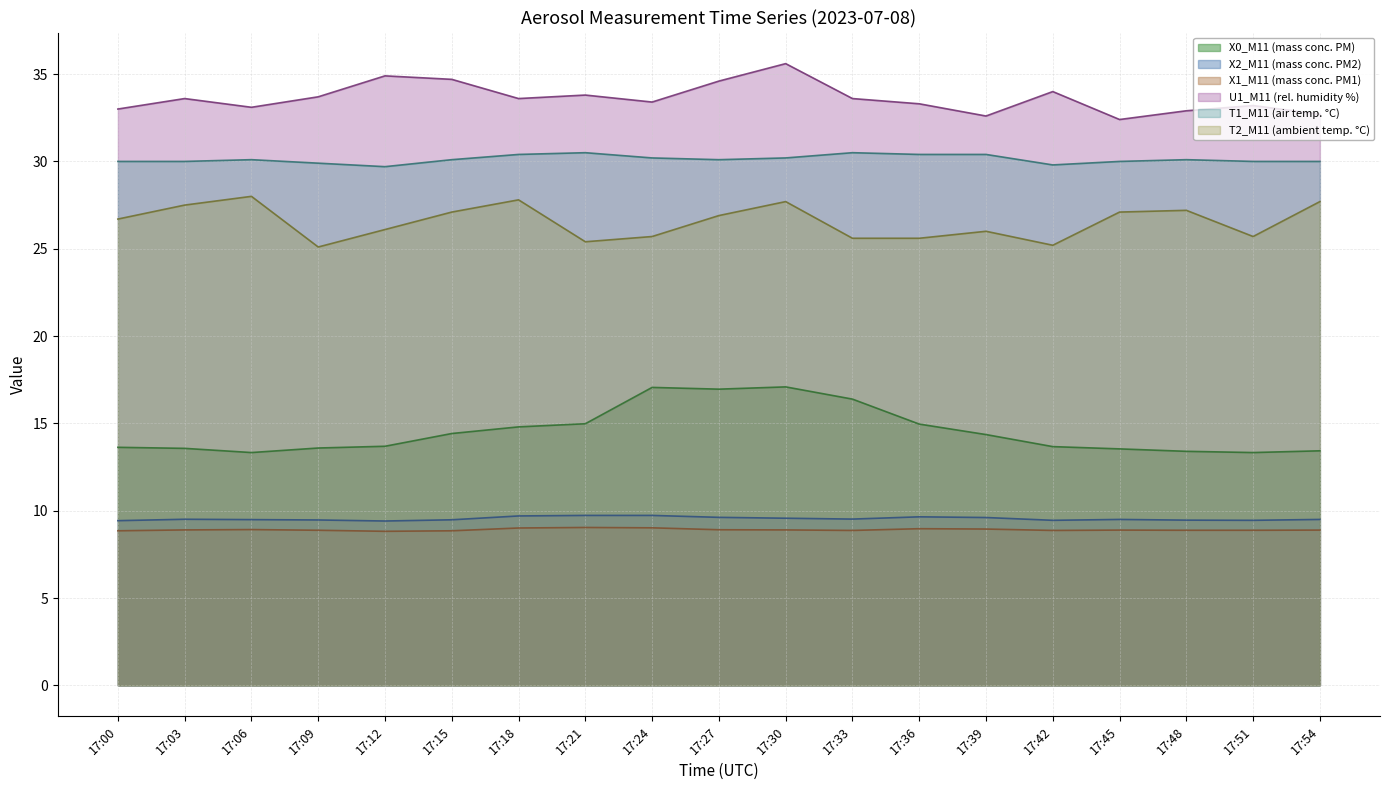

How many distinct data groups are displayed?

6